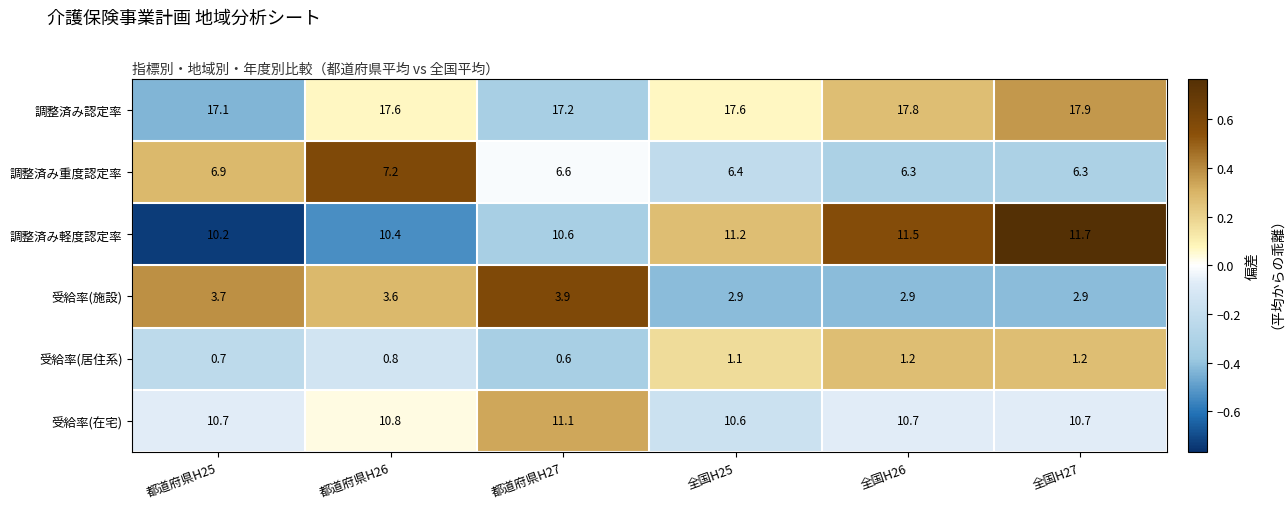

At how many categories does at least one series exceed 0?

6